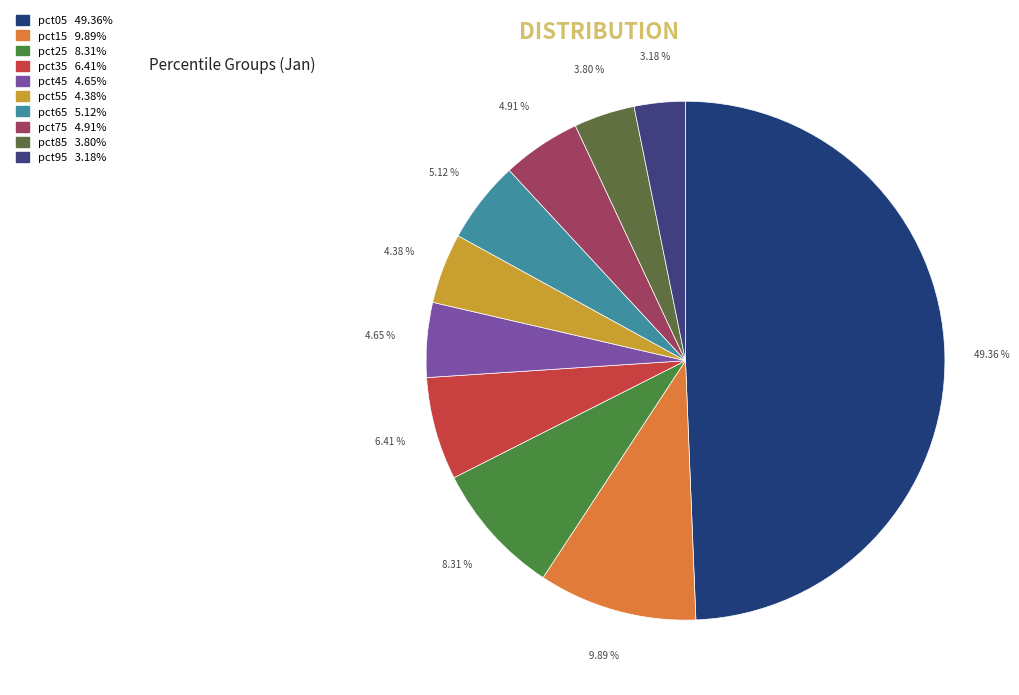

To the nearest percent, what is the combined percentage of pct25 and pct65?

13%